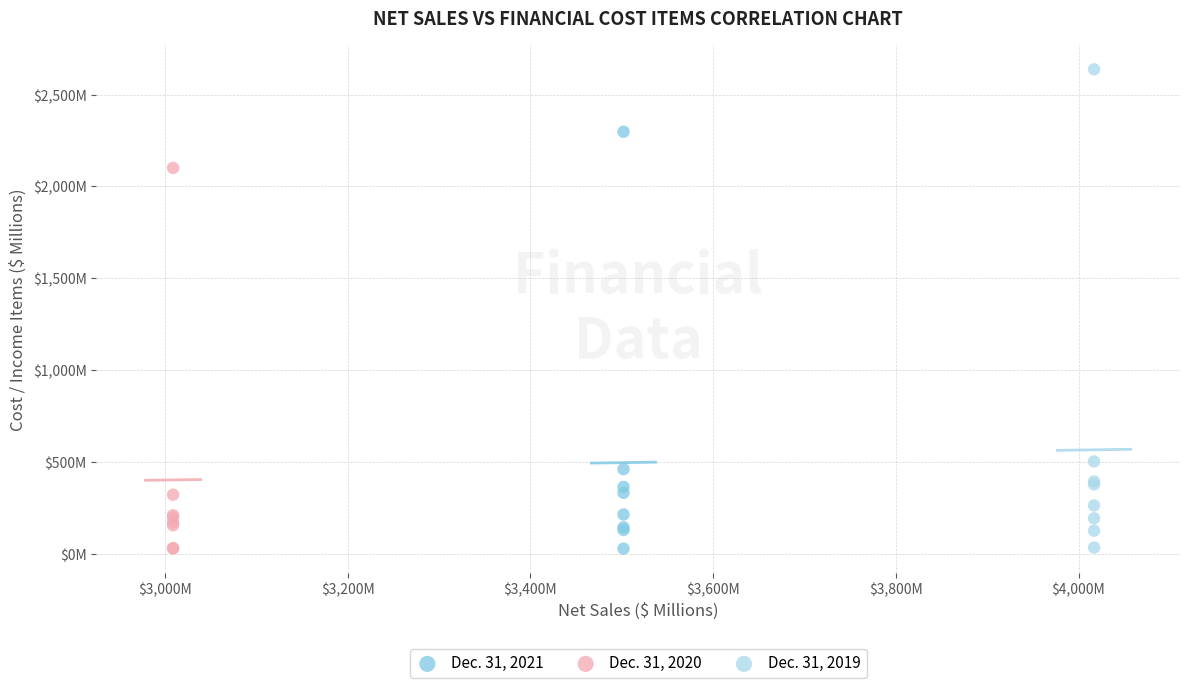

What are all the series names shown in the legend?

Dec. 31, 2021, Dec. 31, 2020, Dec. 31, 2019